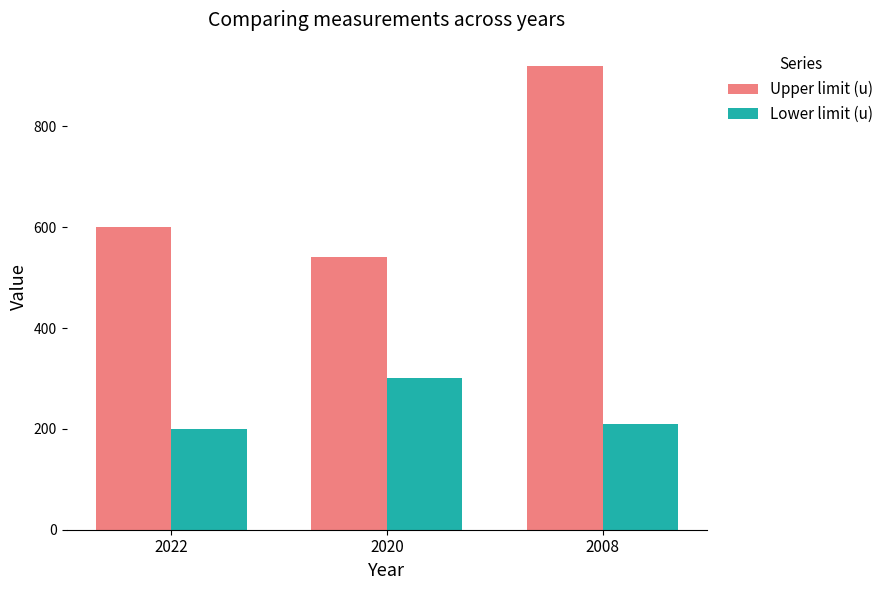

Rank the series at 2020 from lowest to highest value.

Lower limit (u), Upper limit (u)